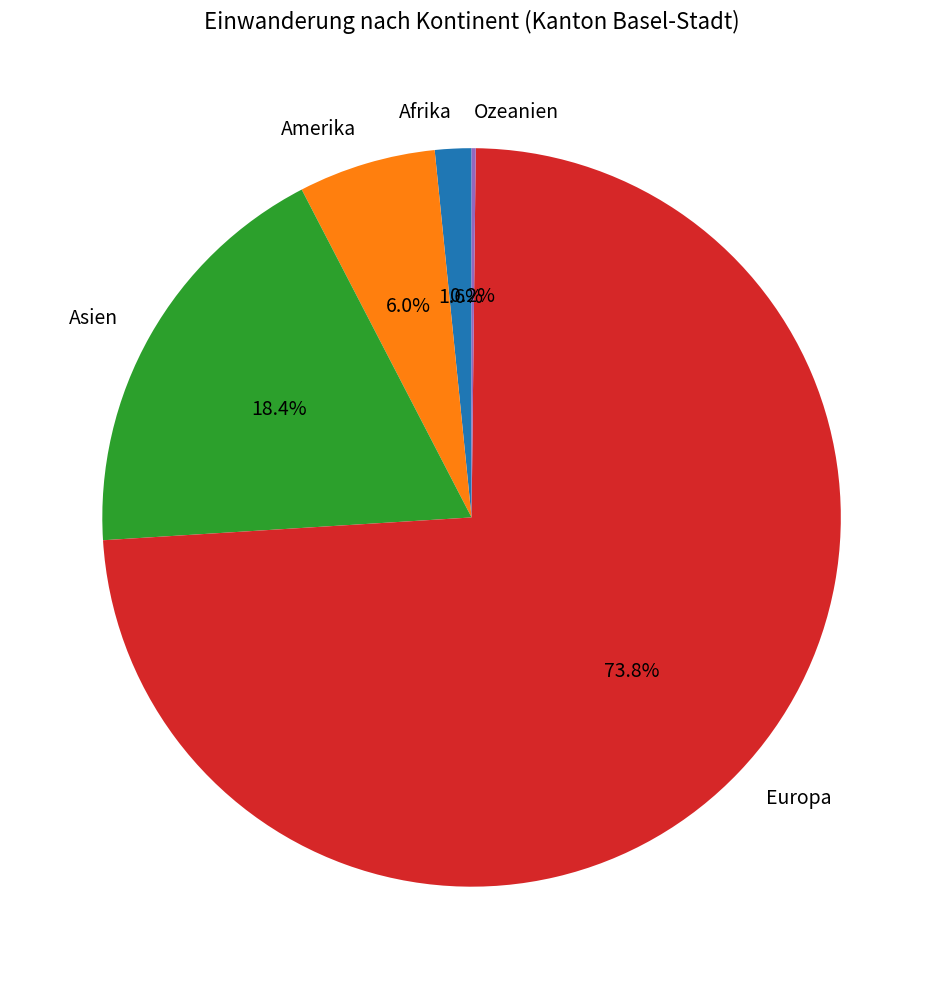

How much of the chart is everything except Asien?

81.6%